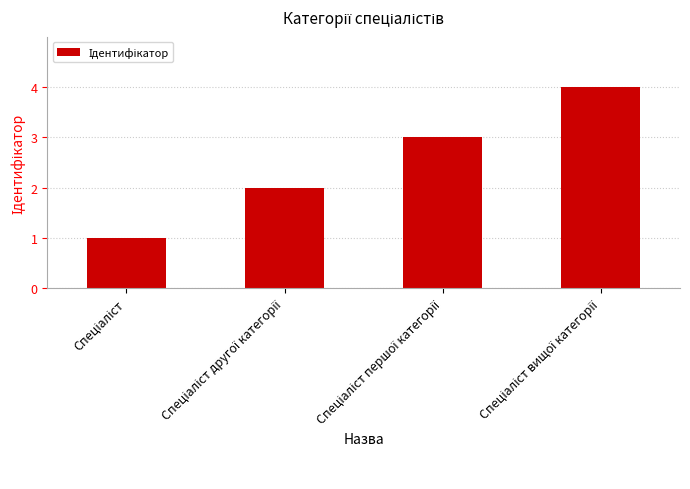

What is the difference between the maximum and minimum values?

3